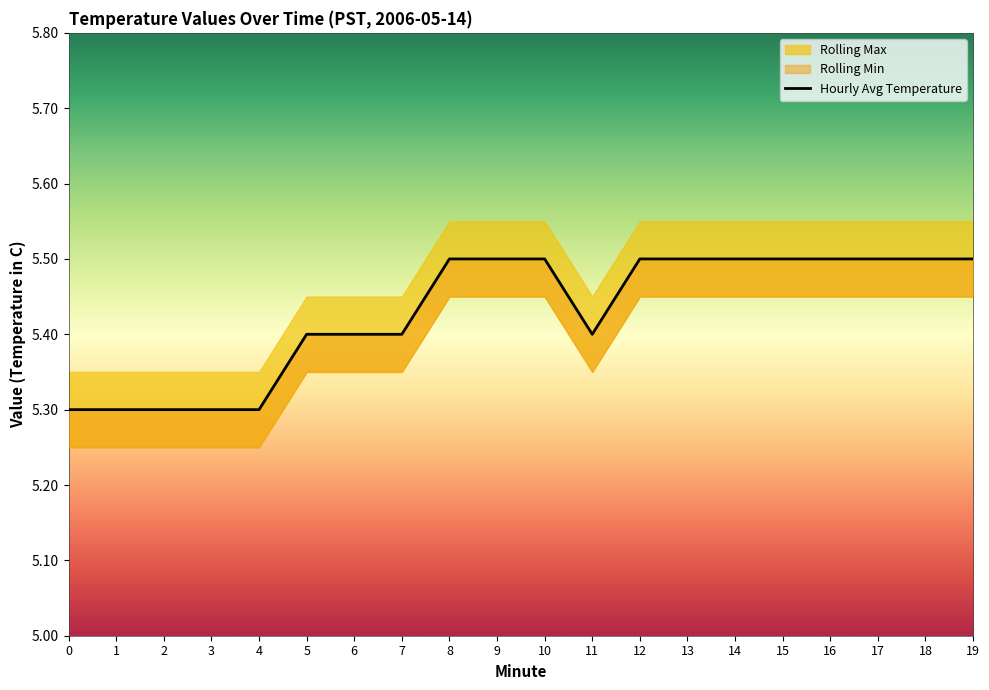

Reading left to right, list all the values displayed in this chart.

5.3	5.3	5.3	5.3	5.3	5.4	5.4	5.4	5.5	5.5	5.5	5.4	5.5	5.5	5.5	5.5	5.5	5.5	5.5	5.5